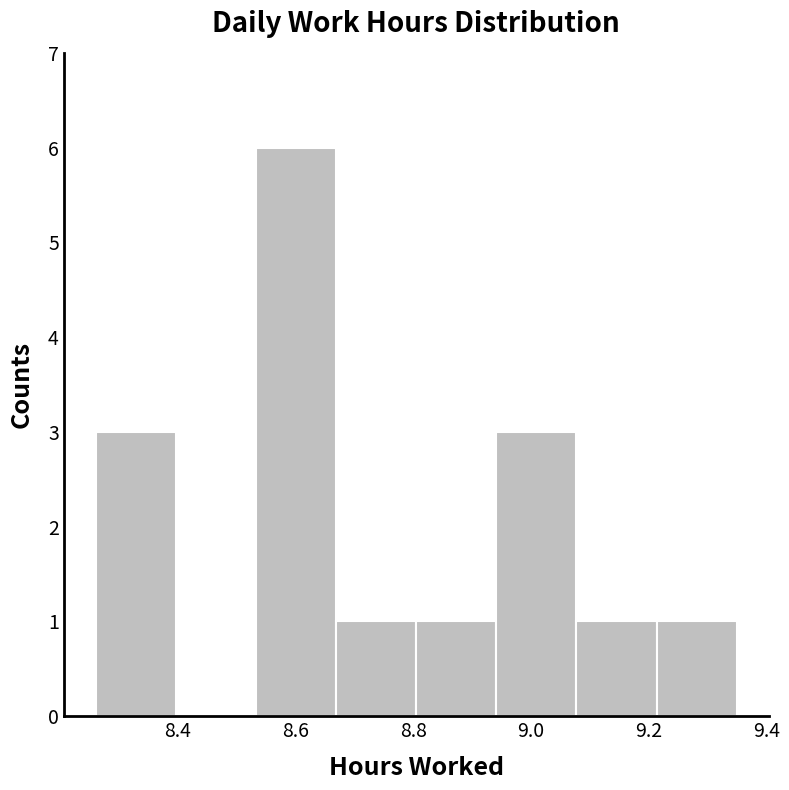

Reading left to right, transcribe this chart: for each bar, give the range it covers on the x-axis and its height. Neither the bar edges nor the heights are printed on the chart, so give them approximately, as read against the axes.

8.26 to 8.40: 3
8.40 to 8.54: 0
8.54 to 8.66: 6
8.66 to 8.80: 1
8.80 to 8.94: 1
8.94 to 9.08: 3
9.08 to 9.22: 1
9.22 to 9.36: 1